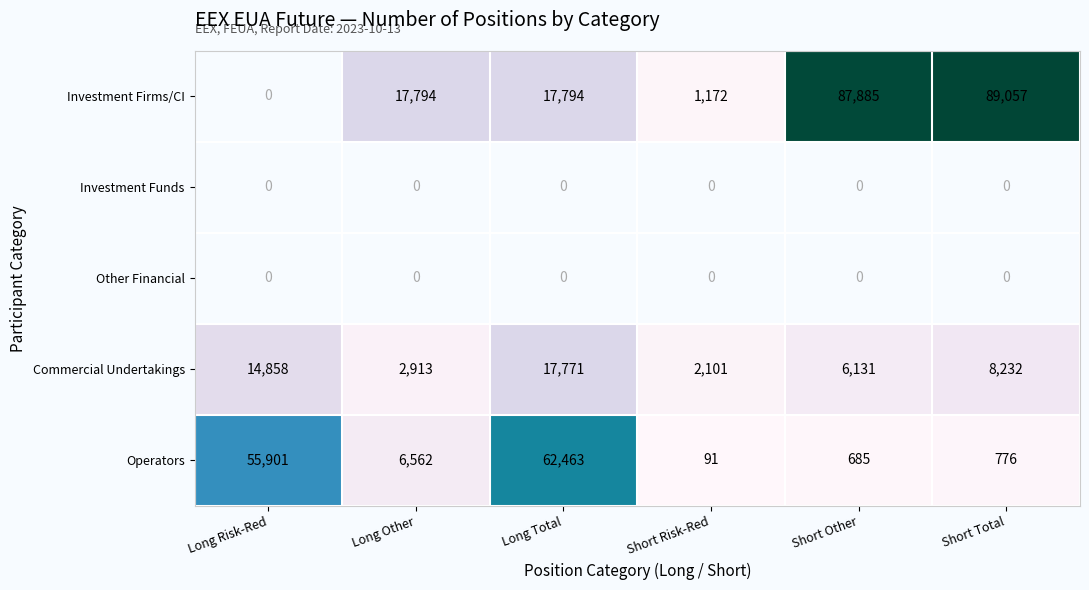

Read the Operators value at Short Risk-Red.

91